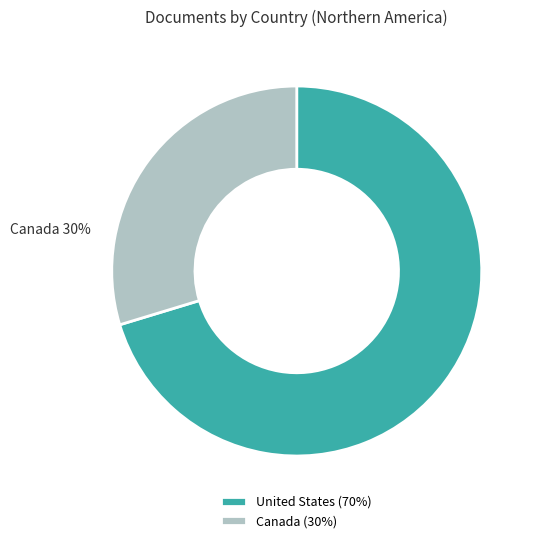

To the nearest percent, what is the combined percentage of United States and Canada?

100%